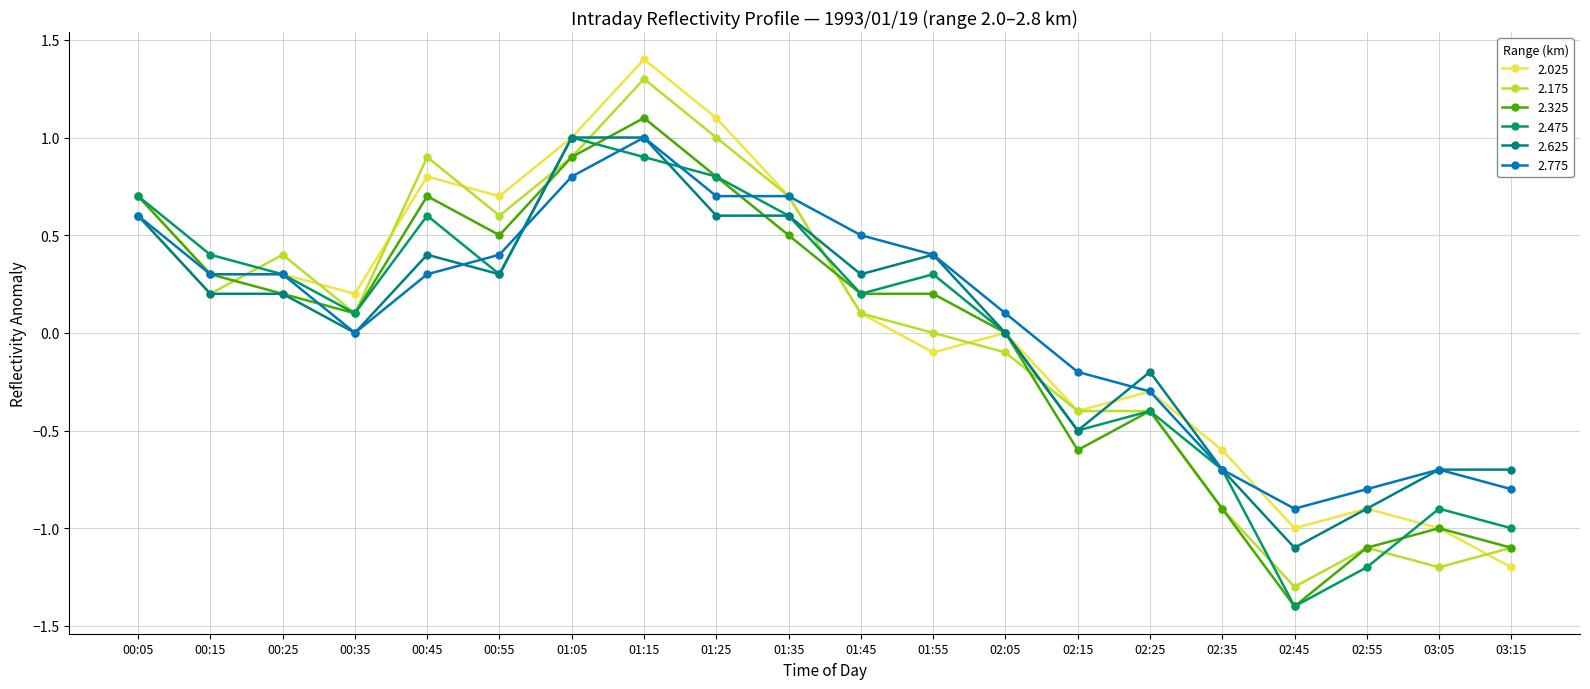

Reading left to right, extract all data points from this chart.

2.025: 0.7	0.3	0.3	0.2	0.8	0.7	1.0	1.4	1.1	0.7	0.1	-0.1	-0.0	-0.4	-0.3	-0.6	-1.0	-0.9	-1.0	-1.2
2.175: 0.6	0.2	0.4	0.1	0.9	0.6	0.9	1.3	1.0	0.7	0.1	0.0	-0.1	-0.4	-0.4	-0.9	-1.3	-1.1	-1.2	-1.1
2.325: 0.7	0.3	0.2	0.1	0.7	0.5	0.9	1.1	0.8	0.5	0.2	0.2	-0.0	-0.6	-0.4	-0.9	-1.4	-1.1	-1.0	-1.1
2.475: 0.7	0.4	0.3	0.1	0.6	0.3	1.0	0.9	0.8	0.6	0.2	0.3	-0.0	-0.5	-0.4	-0.7	-1.4	-1.2	-0.9	-1.0
2.625: 0.6	0.2	0.2	0.0	0.4	0.3	1.0	1.0	0.6	0.6	0.3	0.4	-0.0	-0.5	-0.2	-0.7	-1.1	-0.9	-0.7	-0.7
2.775: 0.6	0.3	0.3	0.0	0.3	0.4	0.8	1.0	0.7	0.7	0.5	0.4	0.1	-0.2	-0.3	-0.7	-0.9	-0.8	-0.7	-0.8